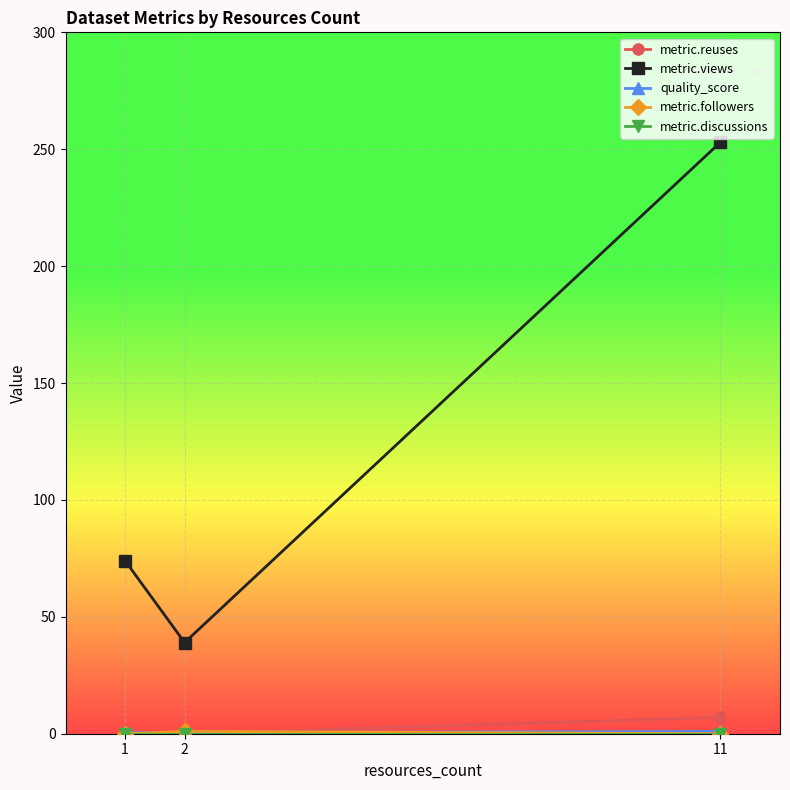

The value of metric.views at 1 is 17.5. True or false?

False